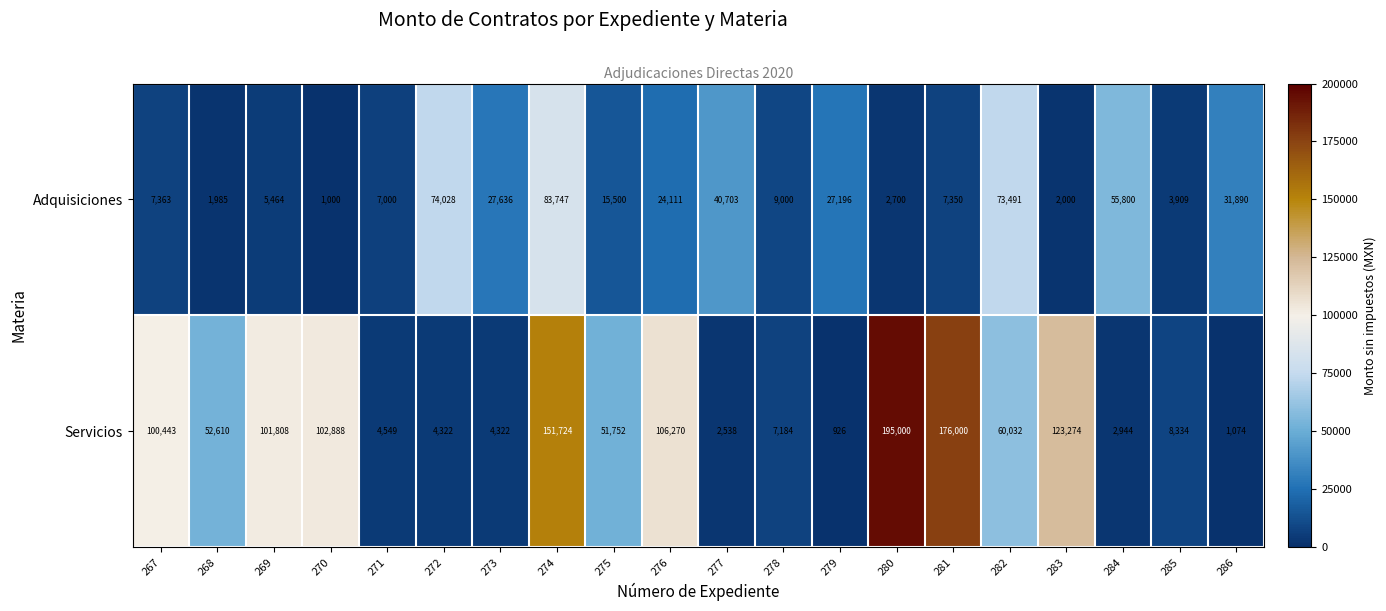

Where does the Servicios series first go above 52610?

267